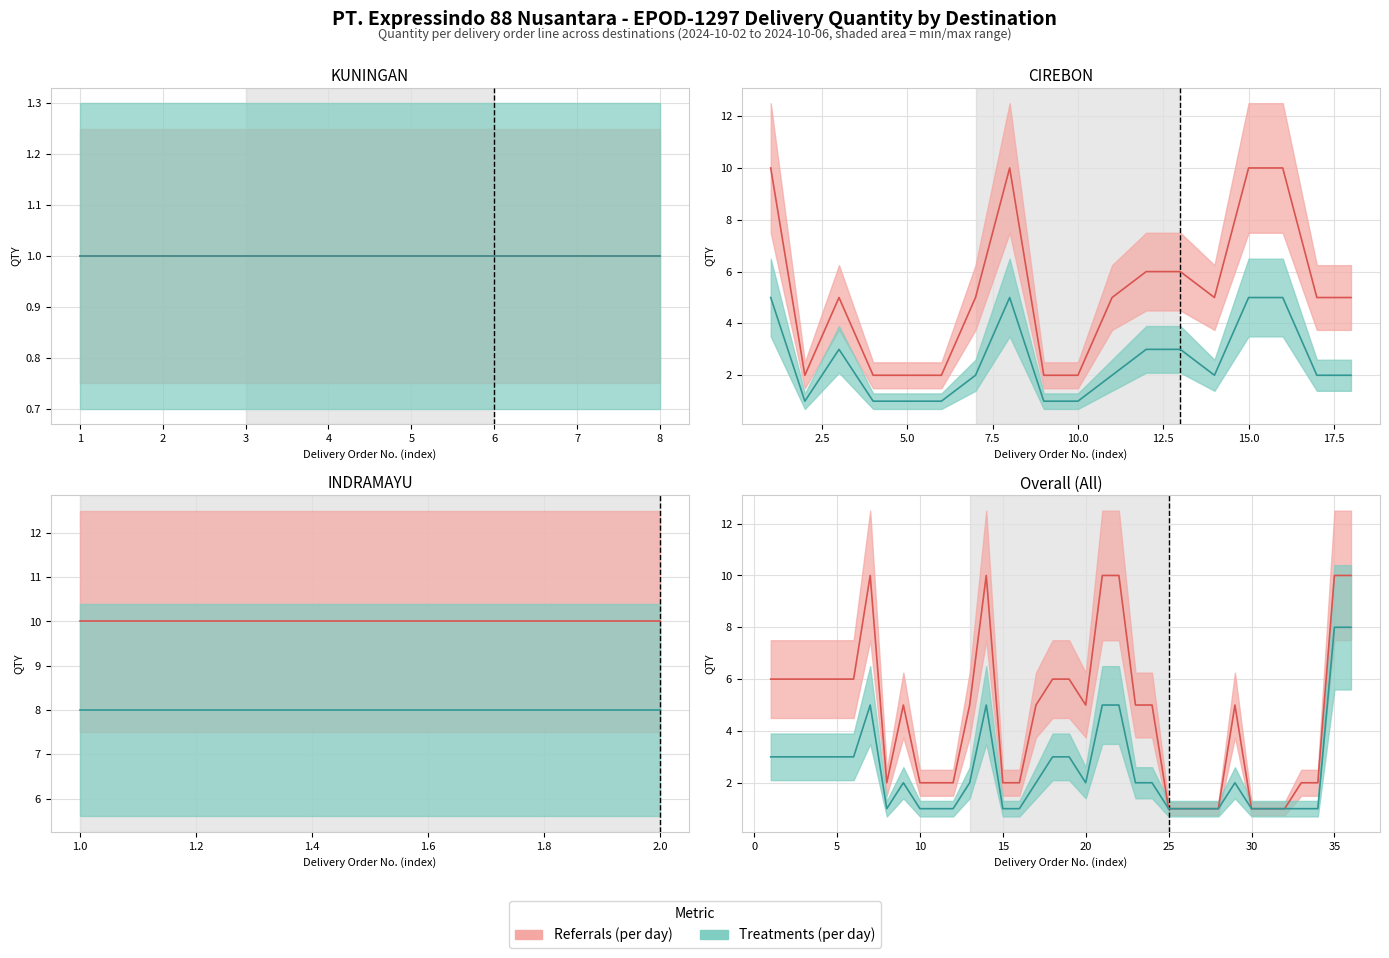

What is the minimum value for Treatments (per day)?

1